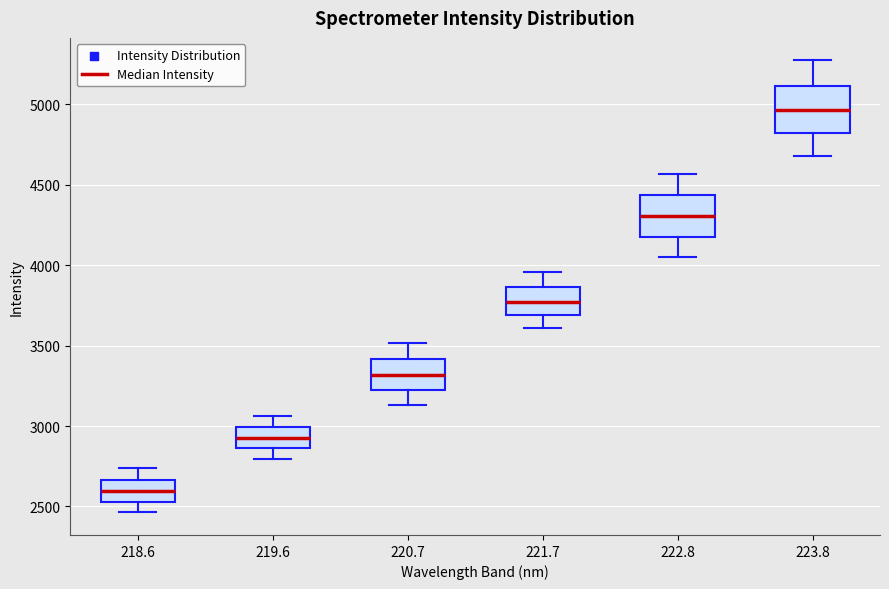

Where is the upper edge of the box at x = 223.8 on the y-axis? The values are not printed on the chart, so give them approximately, as read against the axis.

5100